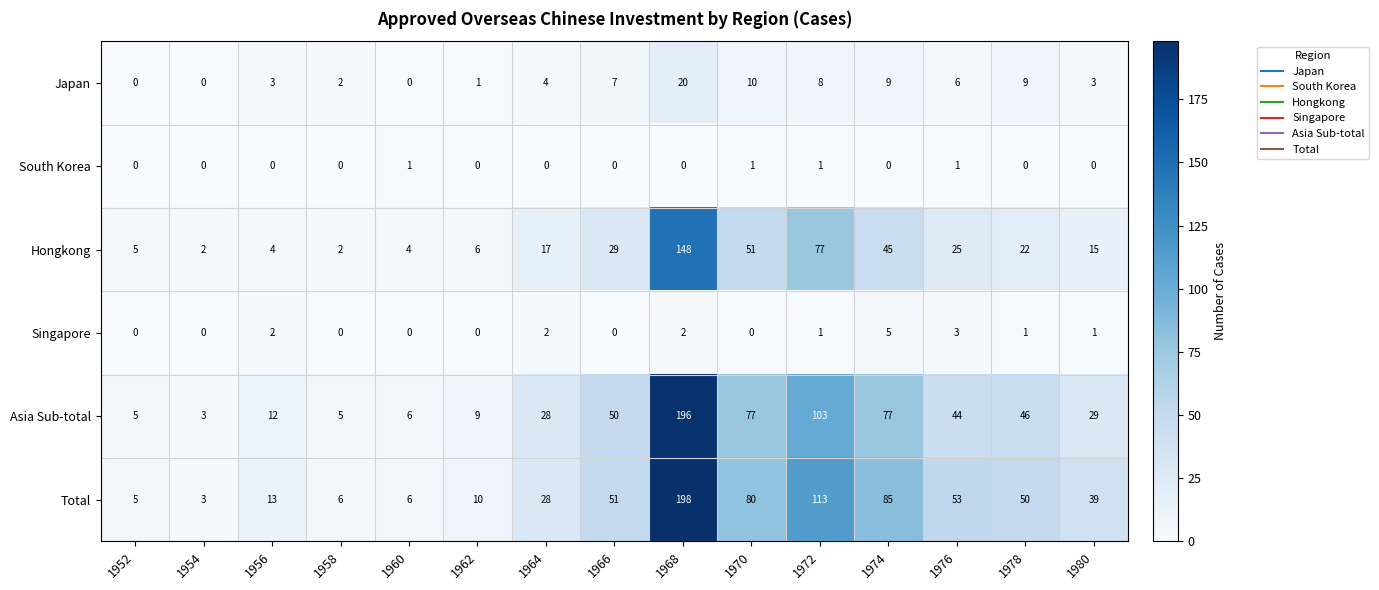

How many distinct data groups are displayed?

6